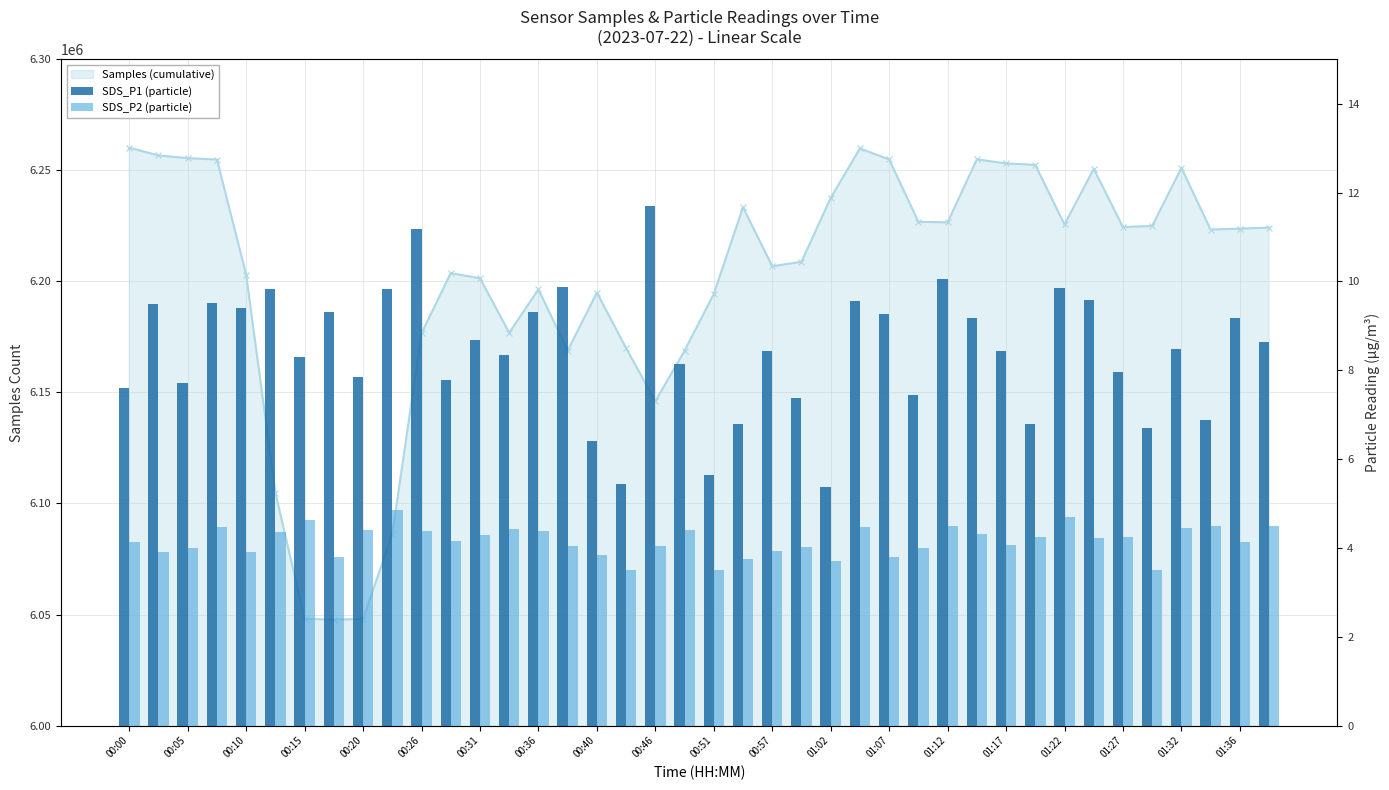

What value does the SDS_P2 series have at 01:12?

4.5